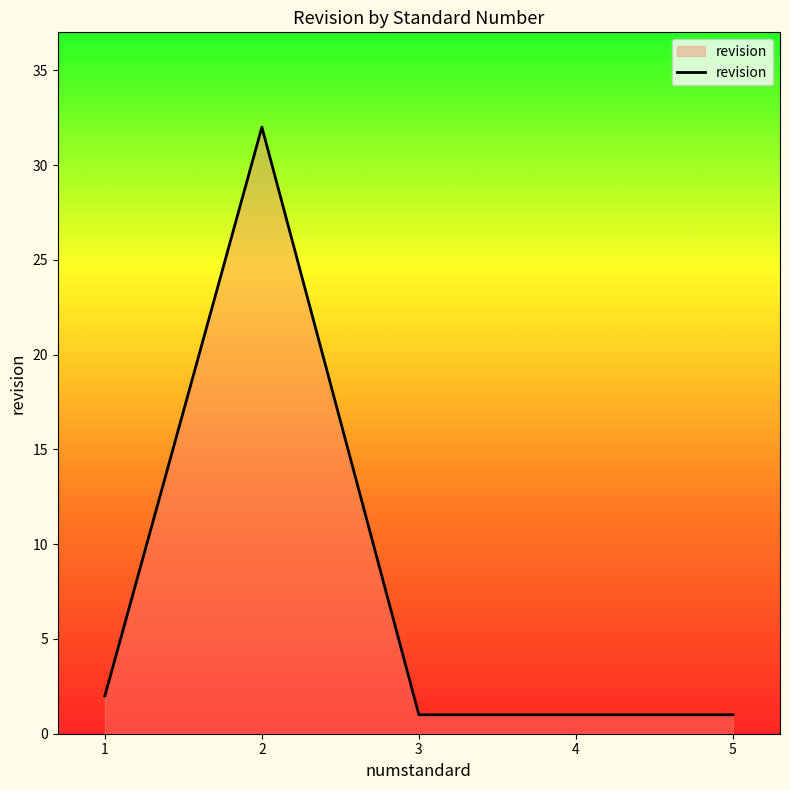

How many lines are shown in the chart?

1